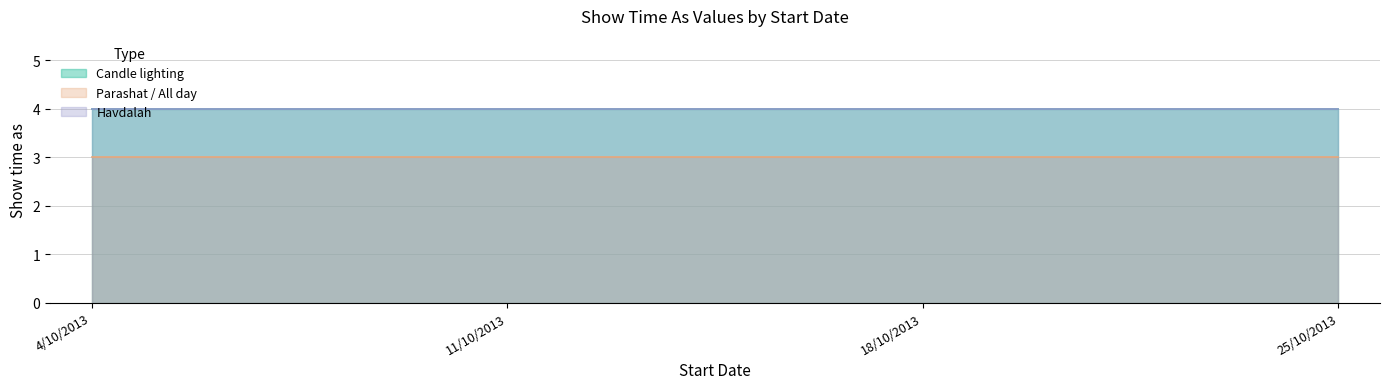

True or false: Havdalah and Candle lighting intersect in this chart.

False